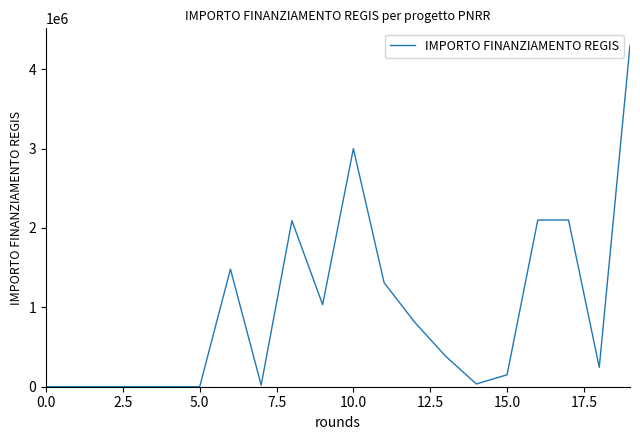

What is the difference between the maximum and minimum values?

4300000